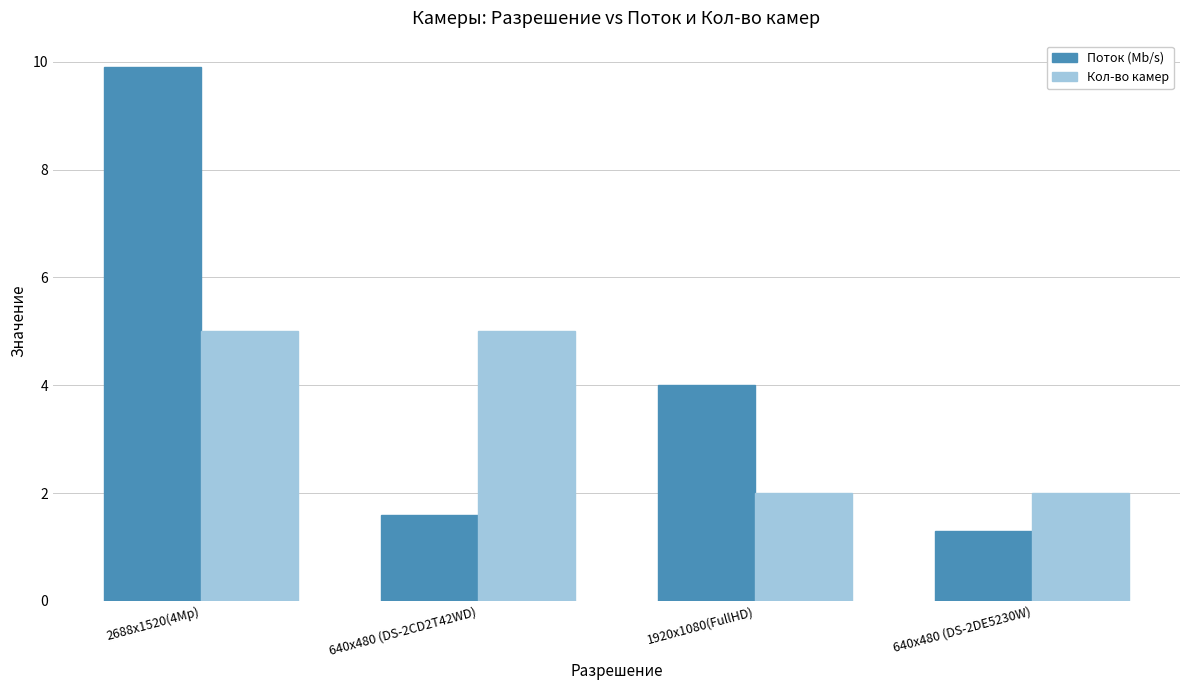

How many distinct data groups are displayed?

2